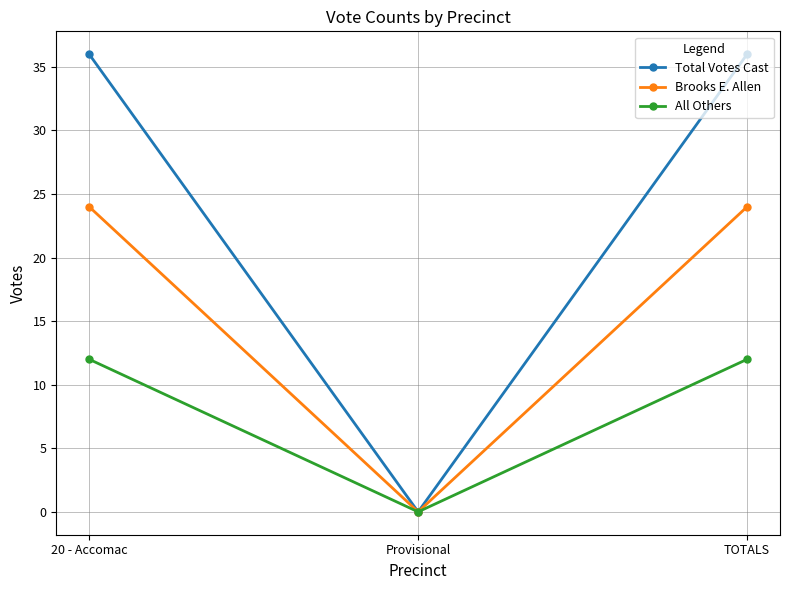

Reading right to left, what are all the values shown in this chart?

Total Votes Cast: TOTALS=36	Provisional=0	20 - Accomac=36
Brooks E. Allen: TOTALS=24	Provisional=0	20 - Accomac=24
All Others: TOTALS=12	Provisional=0	20 - Accomac=12